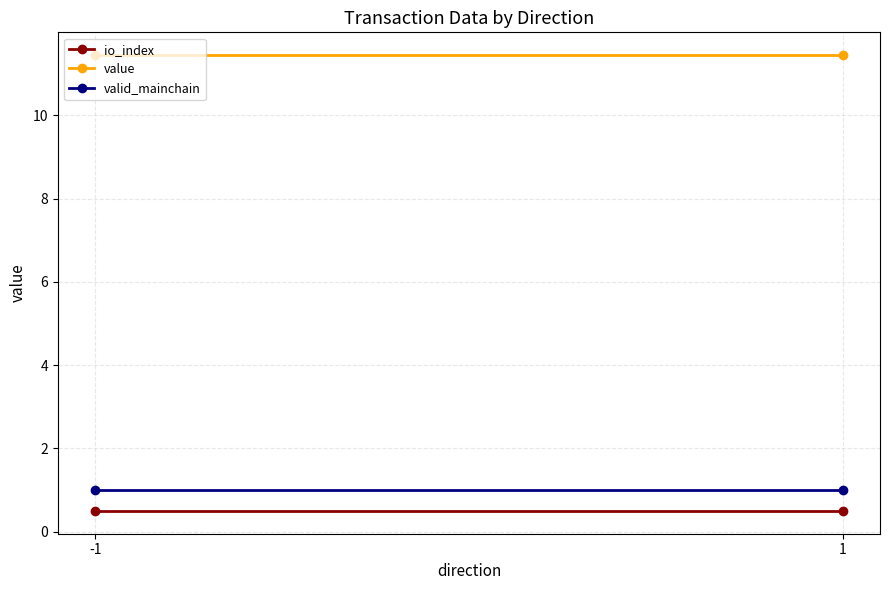

Reading right to left, extract all data points from this chart.

io_index: 0.5	0.5
value: 11.4	11.4
valid_mainchain: 1.0	1.0